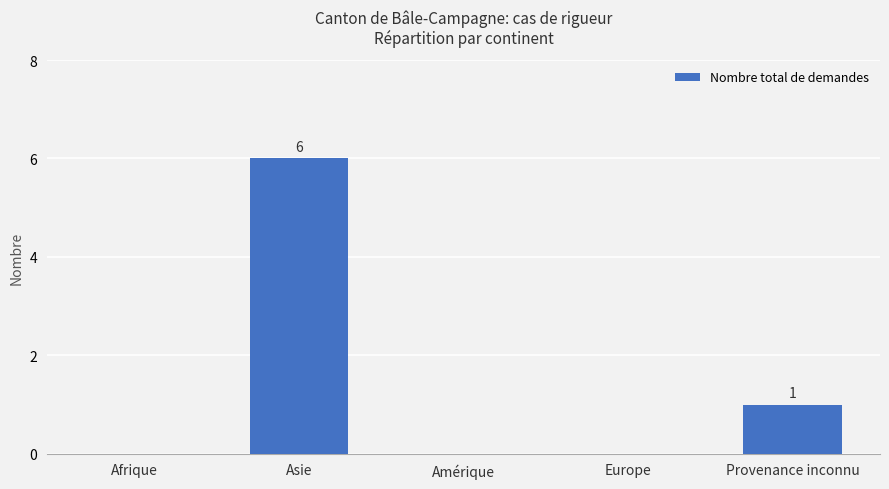

The value at Afrique is -3. True or false?

False